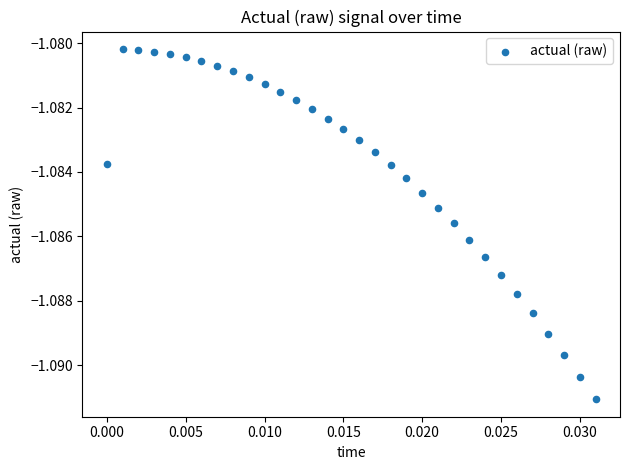

Count the number of points in this scatter plot.

32